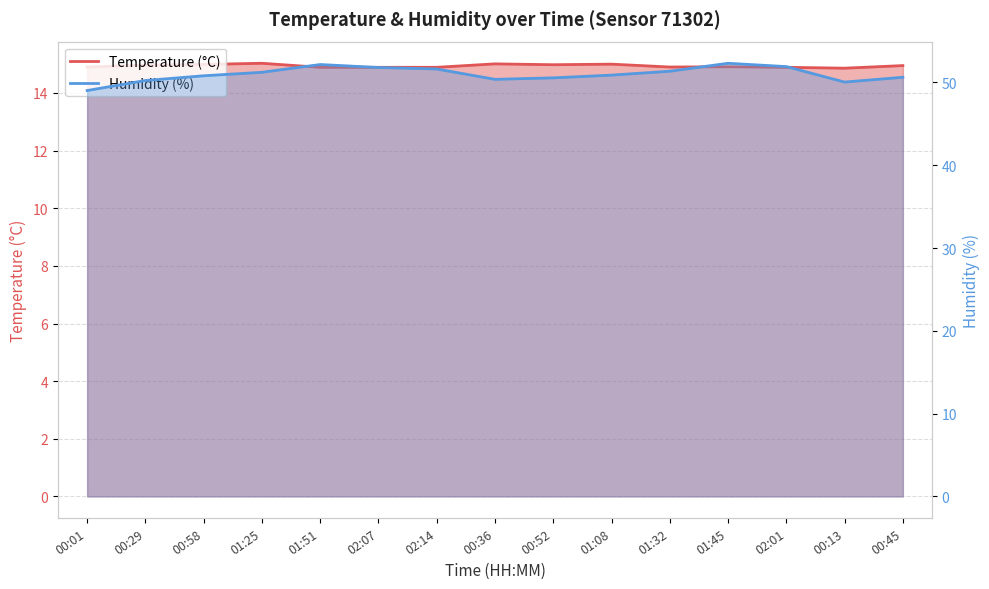

Where is Humidity (%) nearest to the value 50?

00:13